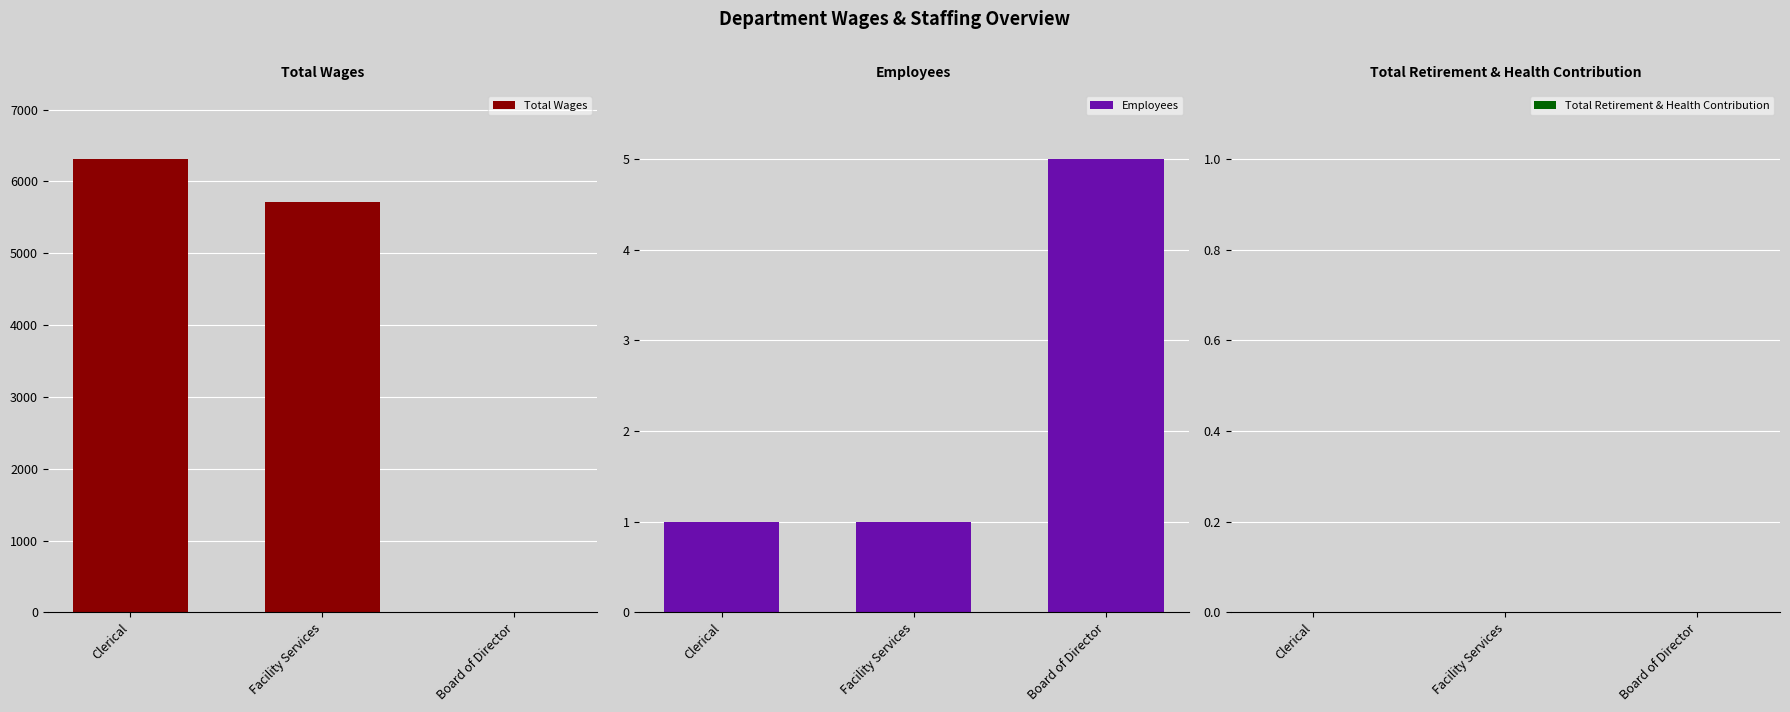

Between Clerical and Facility Services, which series saw the biggest shift?

Total Wages